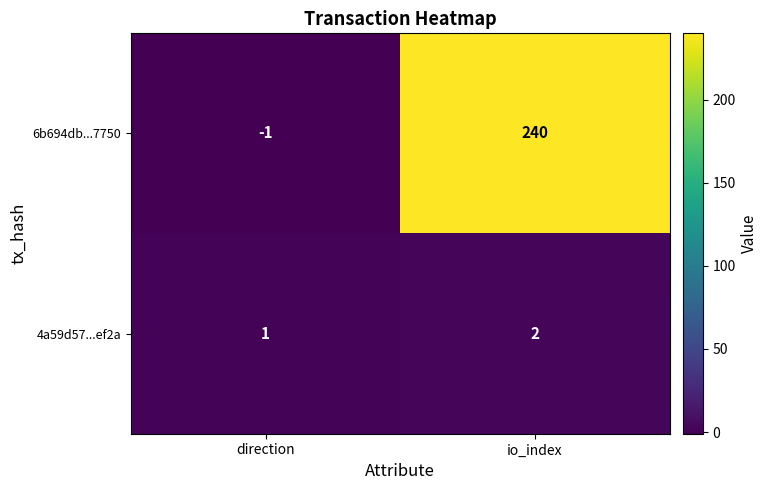

What is the sum of the 4a59d57...ef2a values at direction and io_index?

3